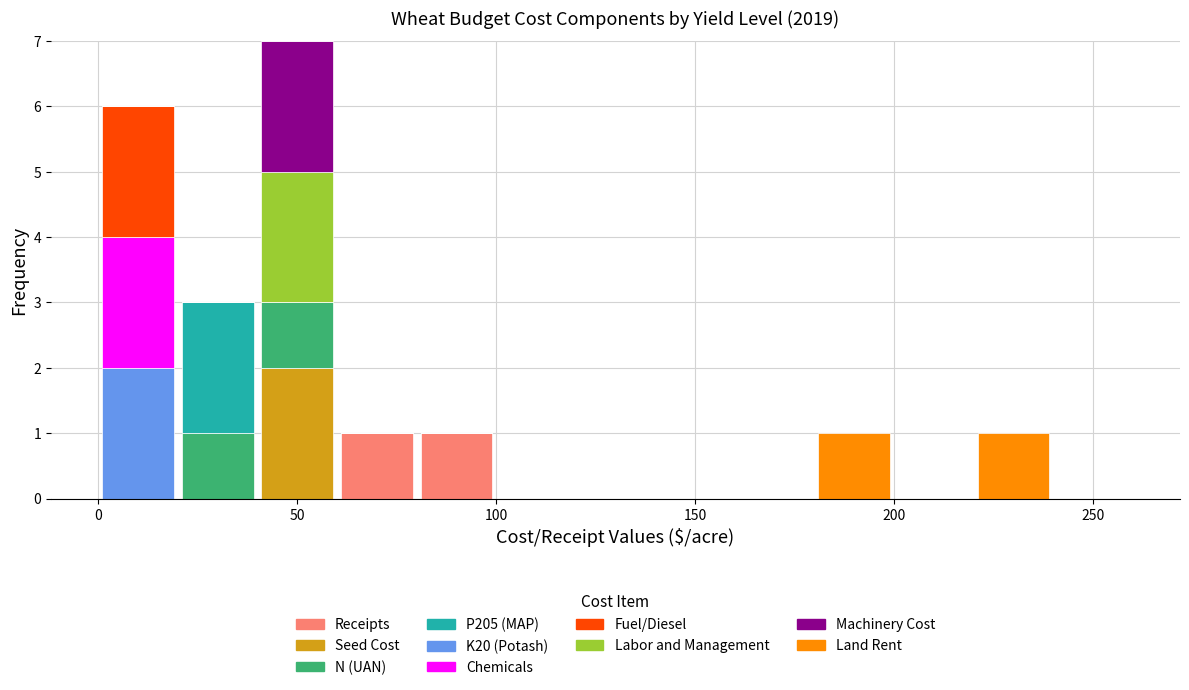

What is the total height of the stacked bar covering 180 to 200 on the x-axis? The values are not printed on the chart, so give them approximately, as read against the axis.

1